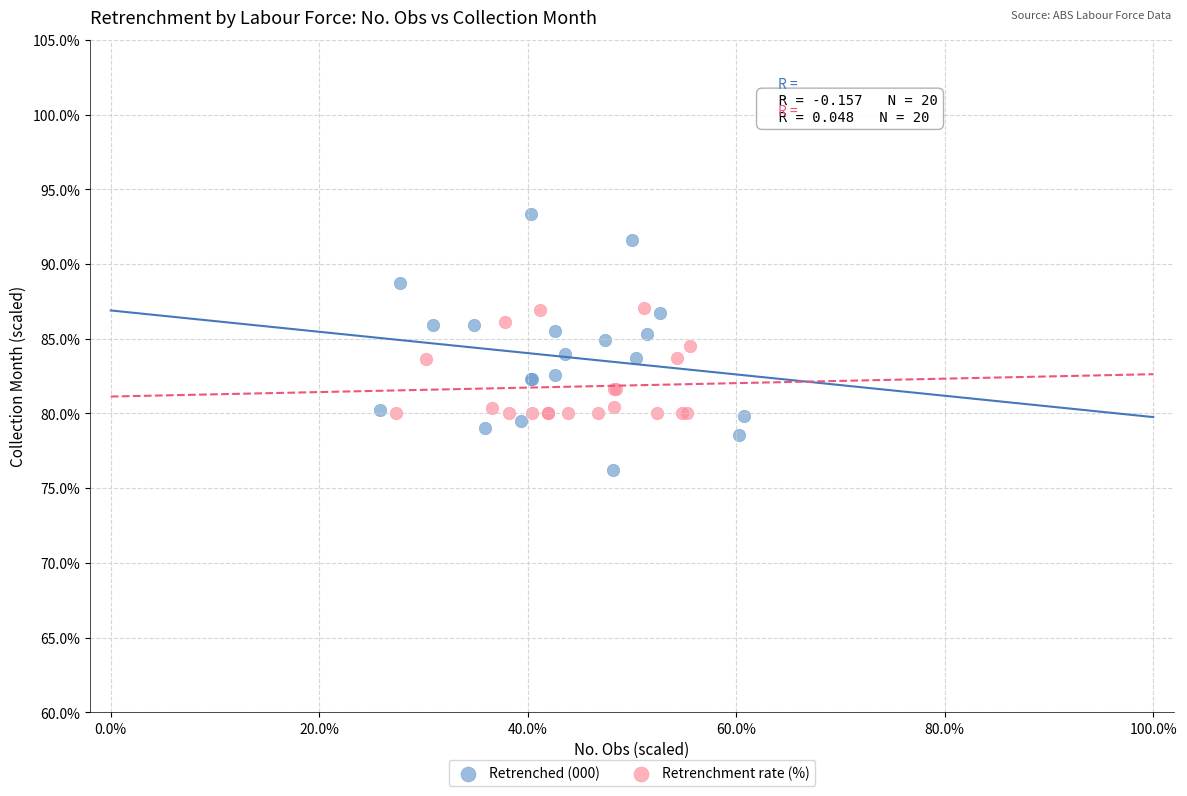

Which series has the largest Y range (max minus min)?

Retrenched (000)